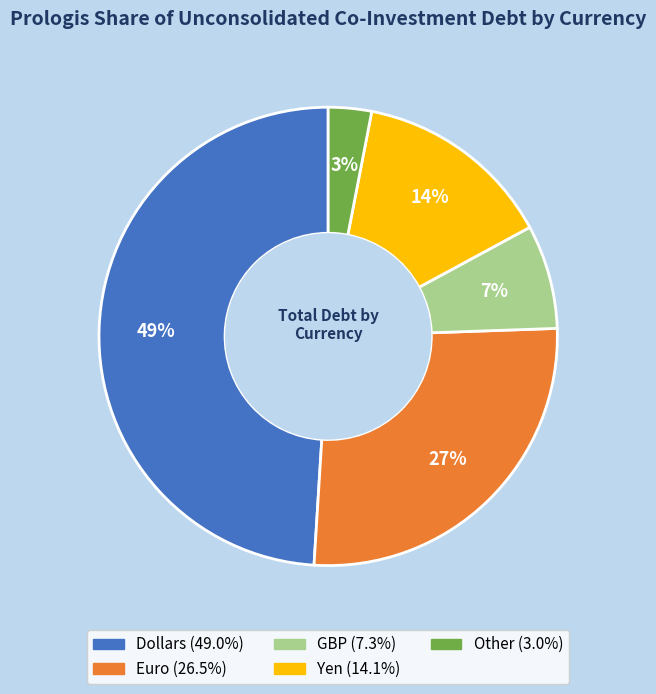

Is there a majority slice in this chart?

No